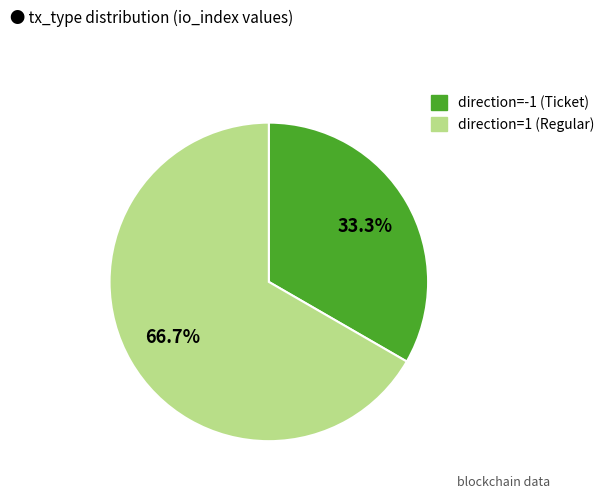

To the nearest percent, what percentage of the pie is direction=-1 (Ticket)?

33%